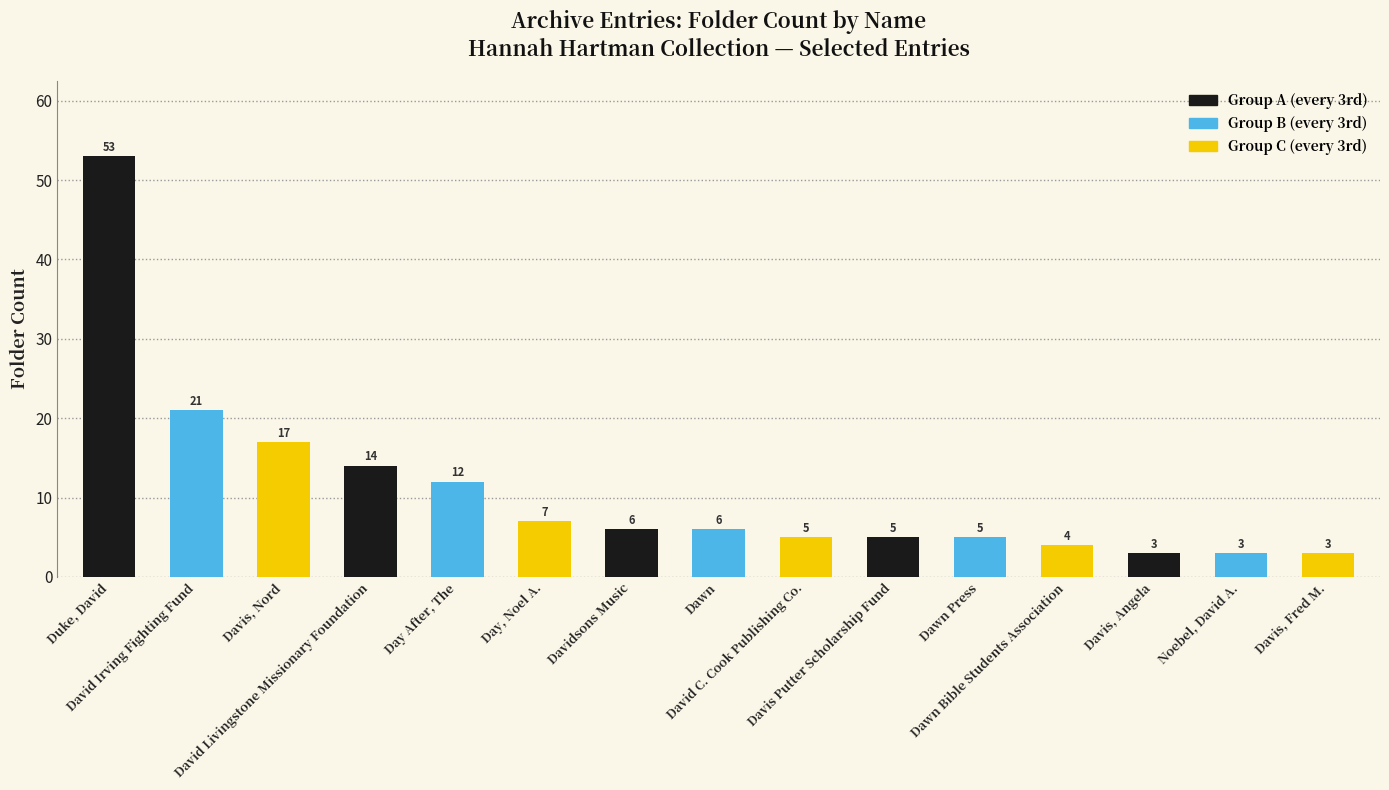

What is the maximum value shown in the chart?

53